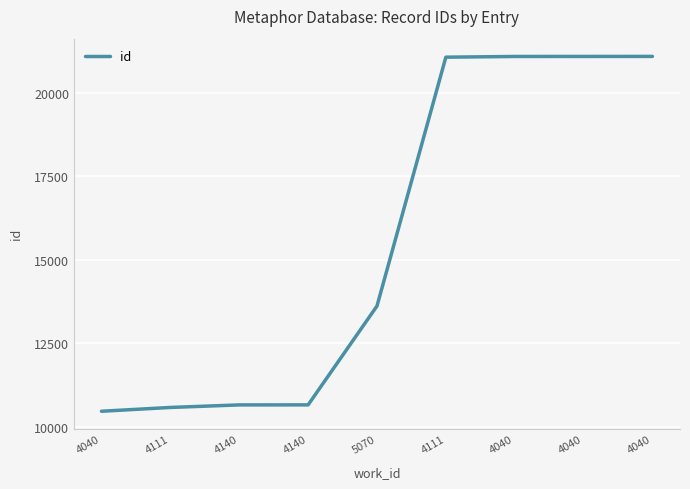

The chart shows a value of 13980 at 4111. True or false?

False